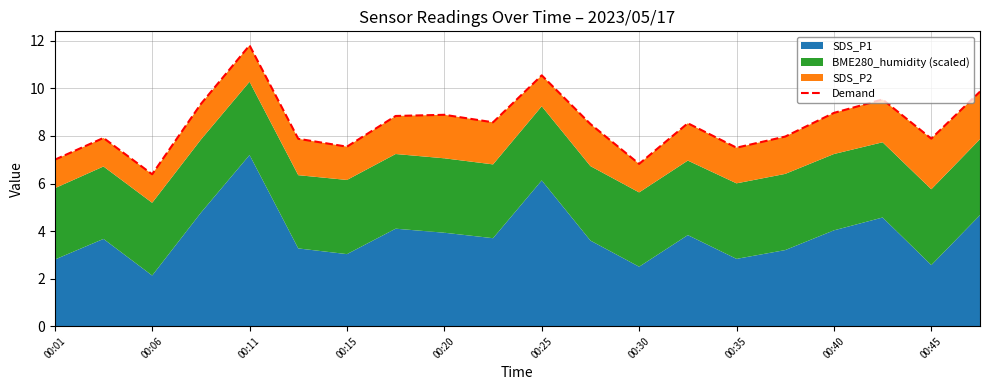

What is the minimum value shown in the chart?

6.4